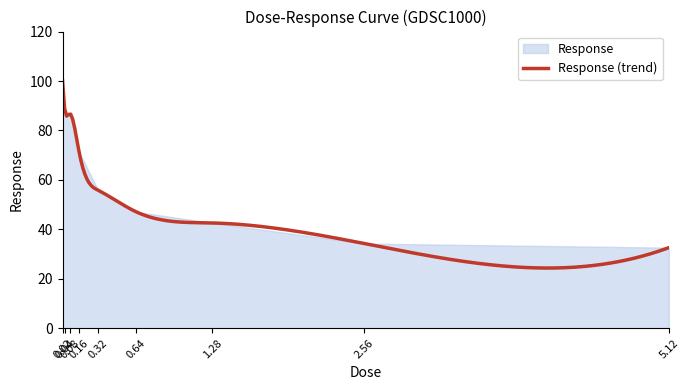

What is the maximum value shown in the chart?

100.2